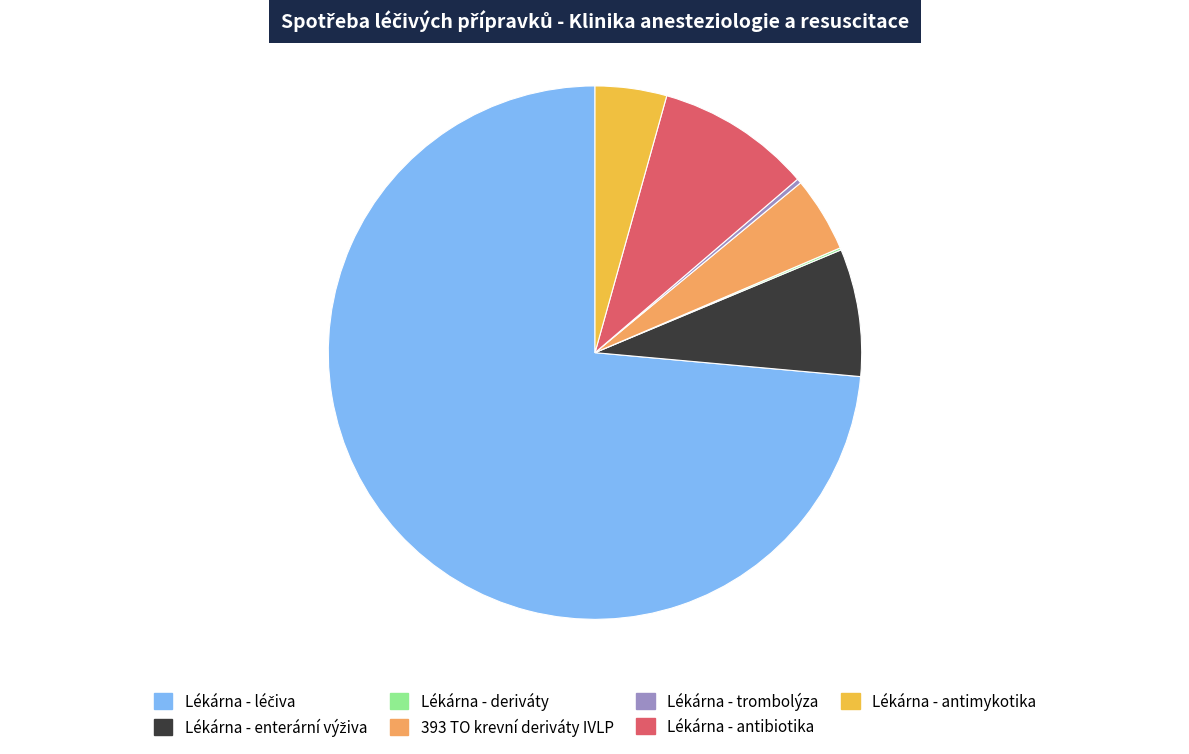

Does any single category account for the majority?

Yes